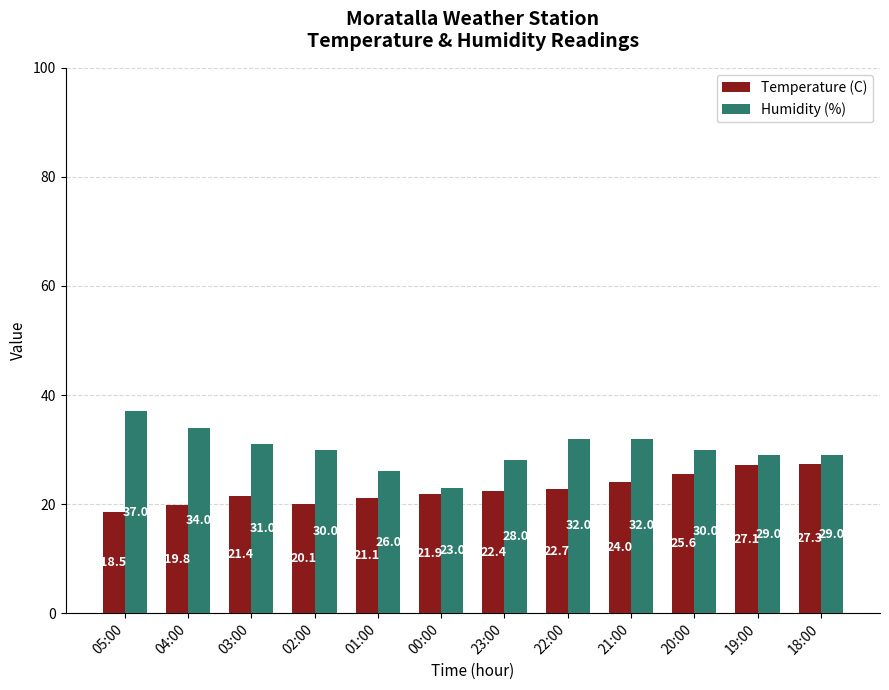

Which series changed the most between 04:00 and 19:00?

Temperature (C)